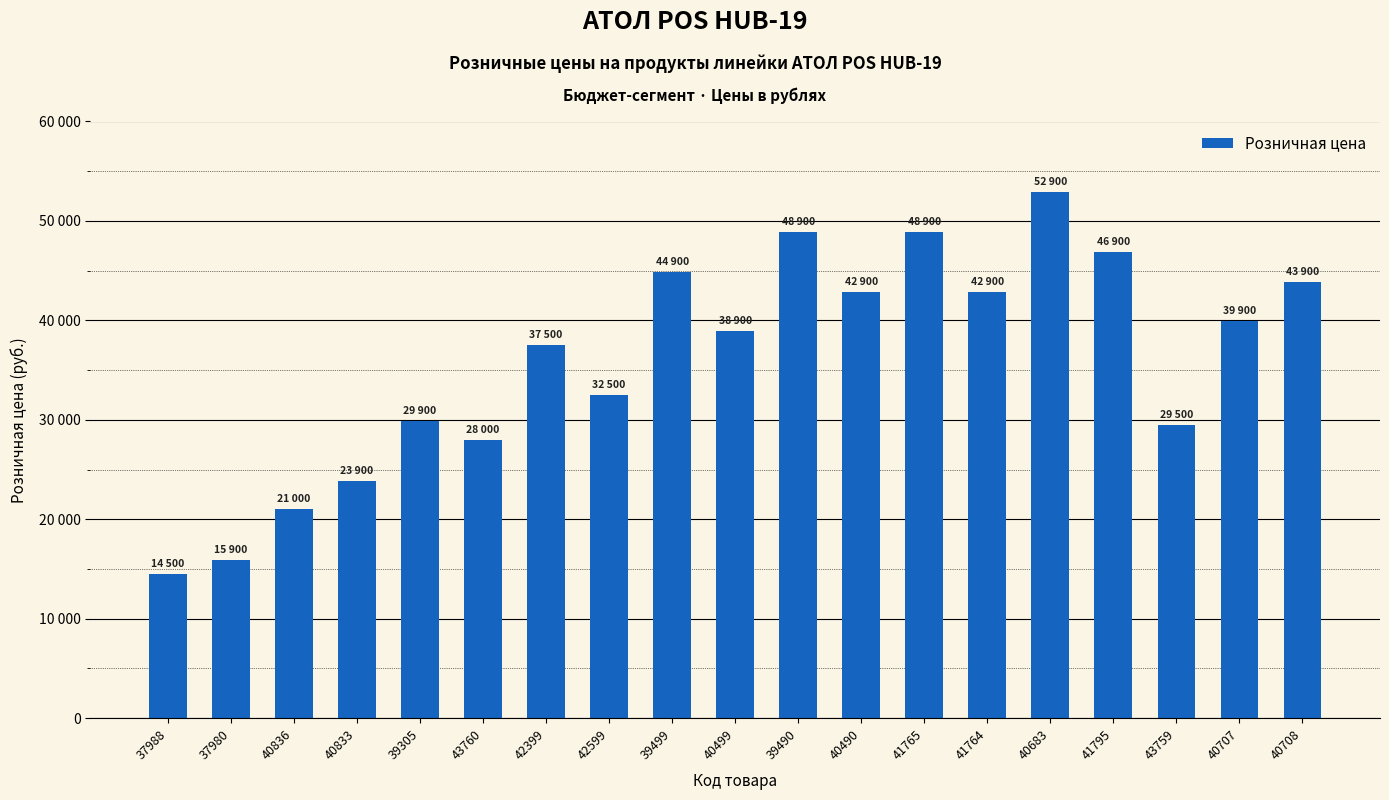

Reading right to left, transcribe all the data shown in this chart.

43900	39900	29500	46900	52900	42900	48900	42900	48900	38900	44900	32500	37500	28000	29900	23900	21000	15900	14500